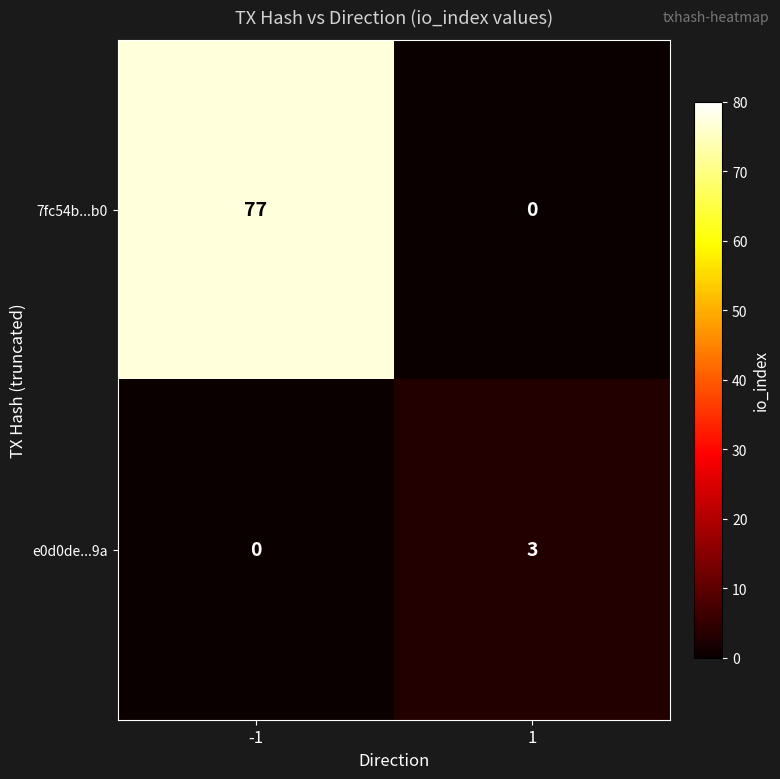

What is the total value across all series at 1?

3